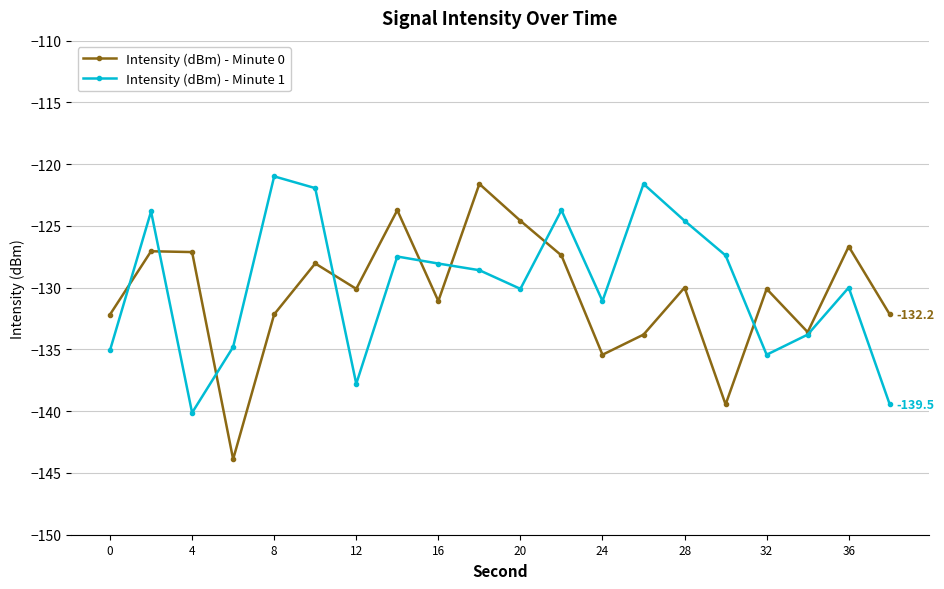

How many interior local valleys does the Intensity (dBm) - Minute 0 series have?

6